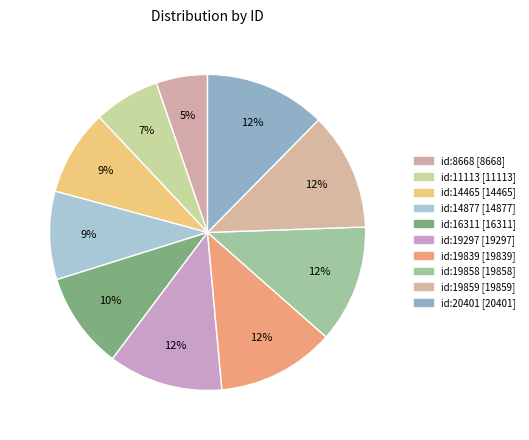

Is there a majority slice in this chart?

No